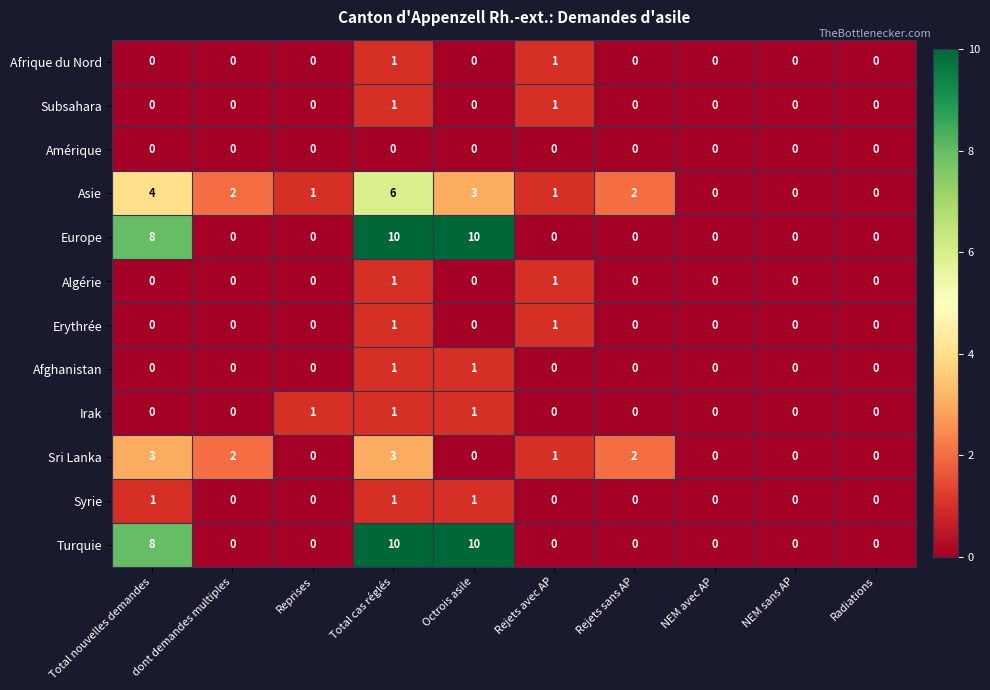

What is the spread (max minus min) of values at Total nouvelles demandes?

8